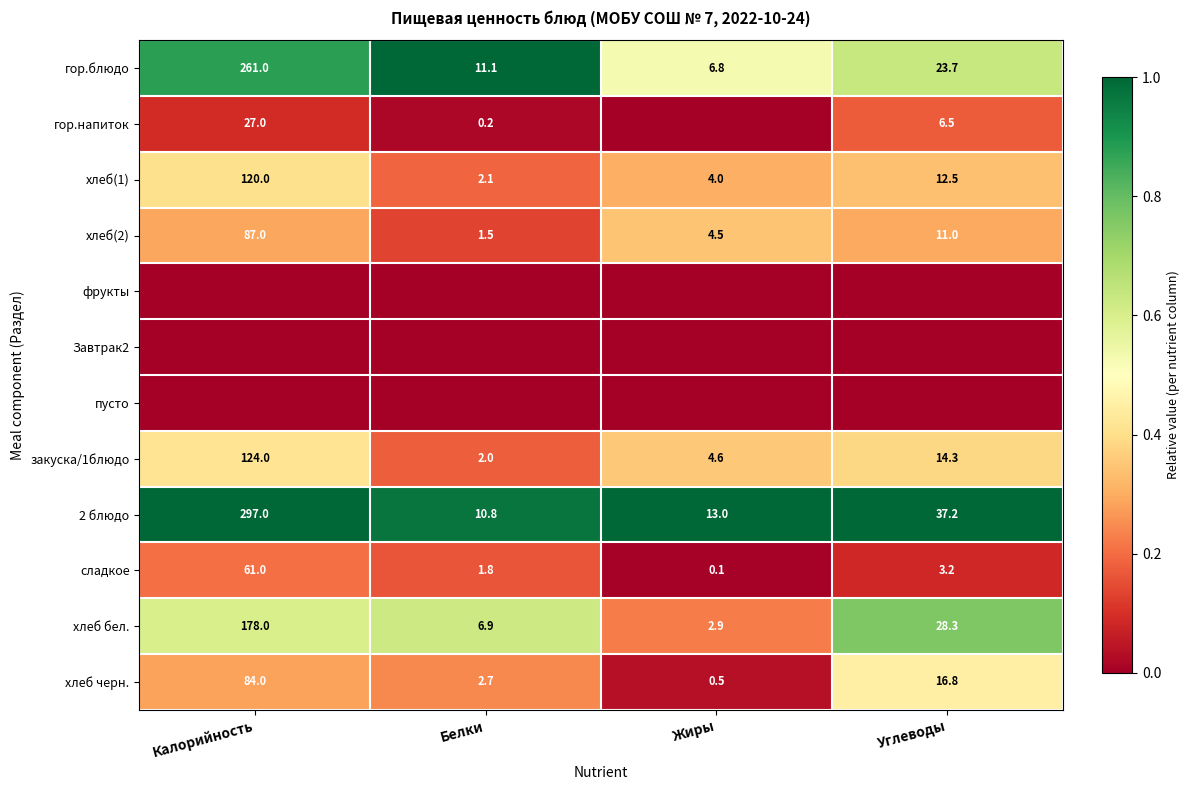

At how many categories does at least one series exceed 0?

4